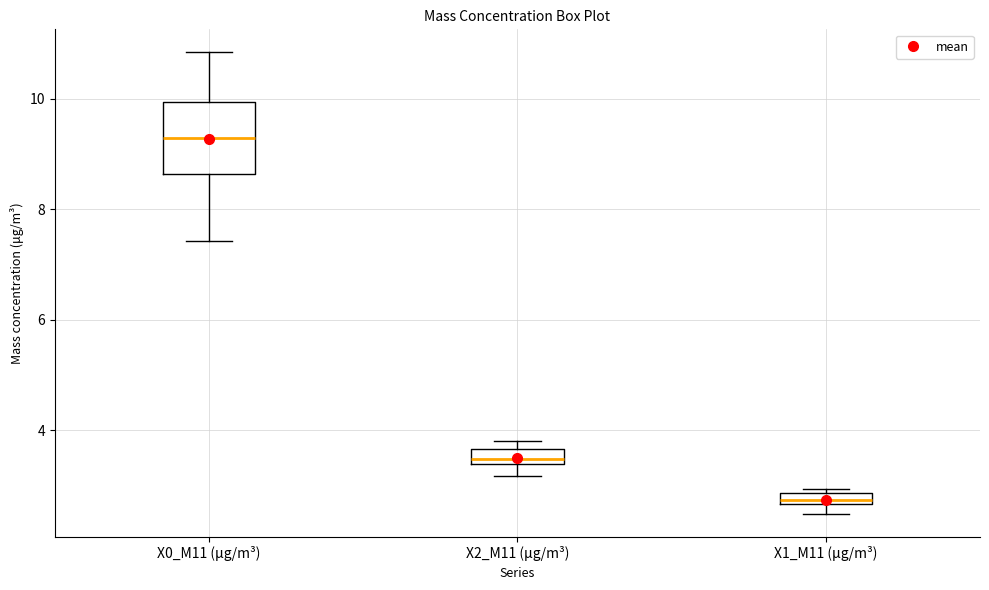

Where is the lower edge of the box for X2_M11 (μg/m³) on the y-axis? The values are not printed on the chart, so give them approximately, as read against the axis.

3.4